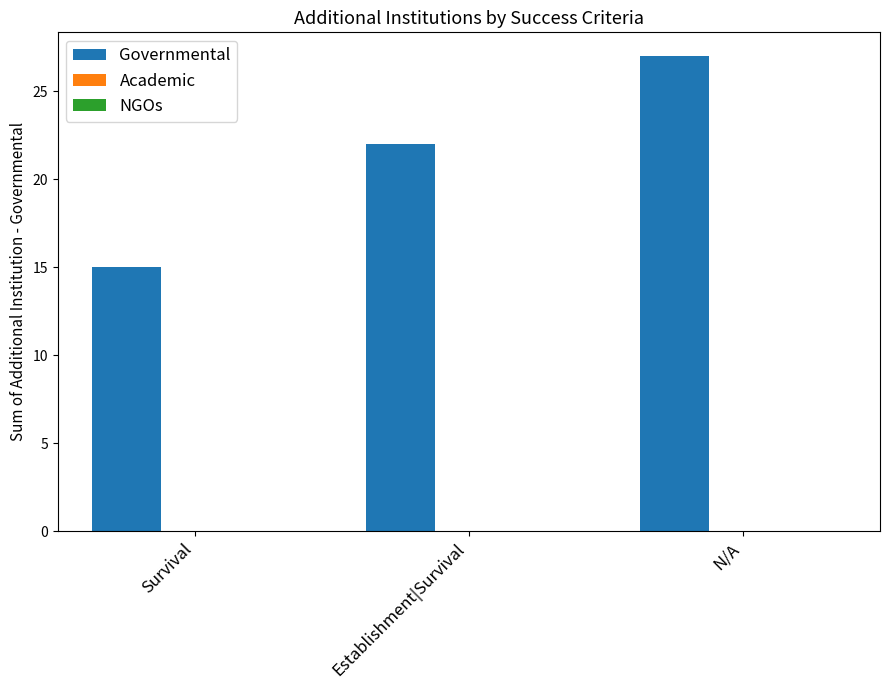

What is the greatest value displayed?

27